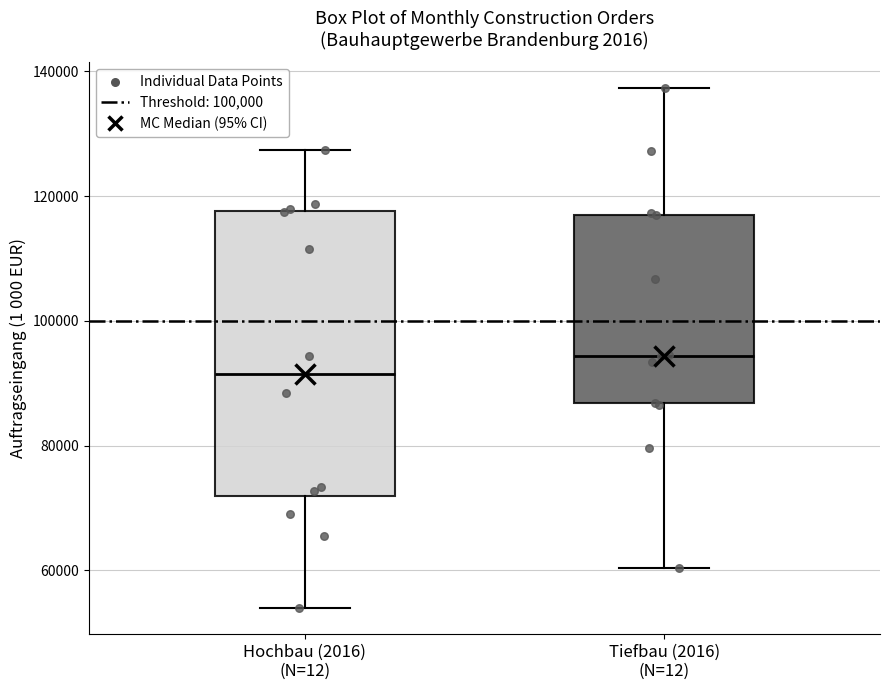

Where does the lower whisker of the box for Tiefbau (2016) (N=12) end on the y-axis? The values are not printed on the chart, so give them approximately, as read against the axis.

60000